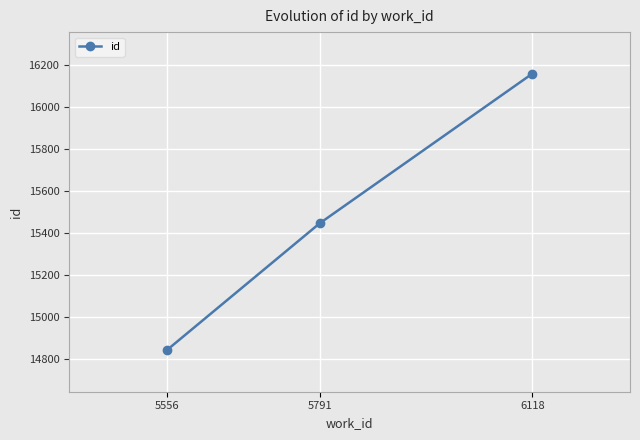

Where is the data nearest to the value 15501?

5791